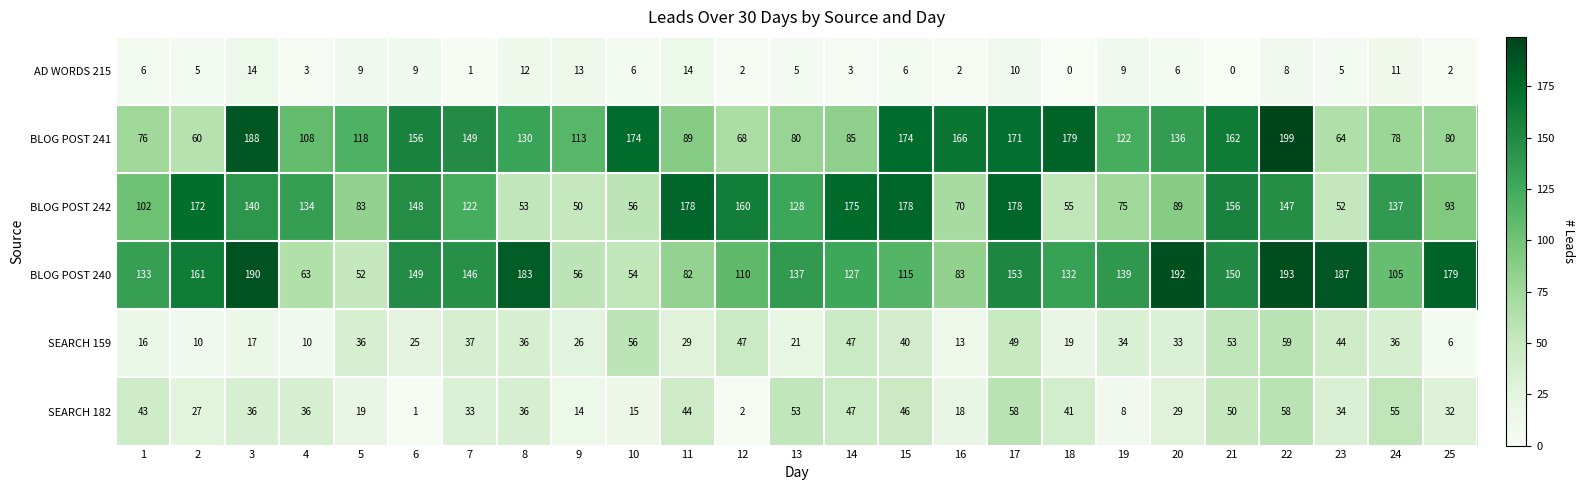

The value of BLOG POST 241 at 14 is 150. True or false?

False